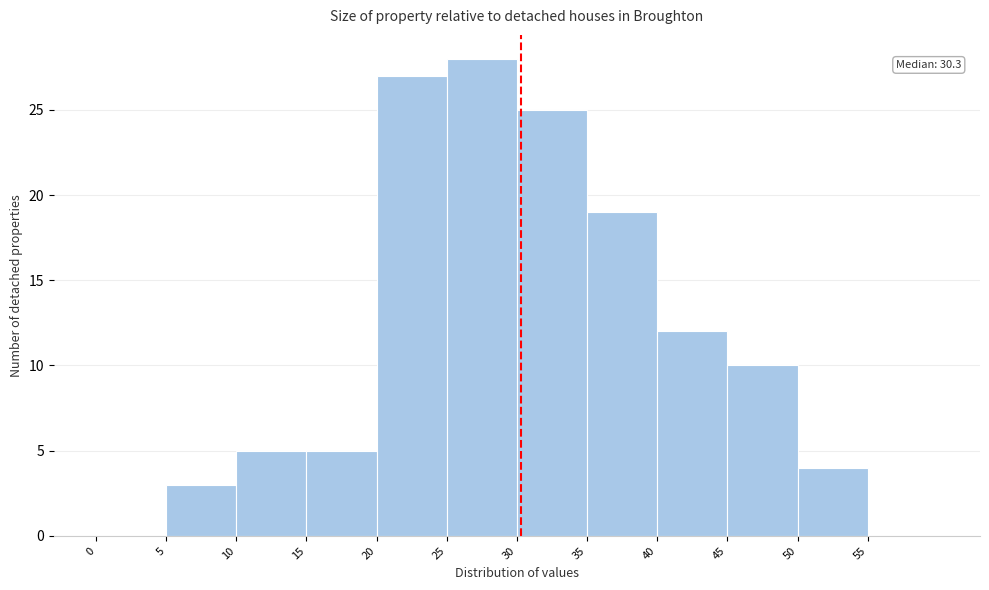

Which range on the x-axis has the tallest bar?

25 to 30